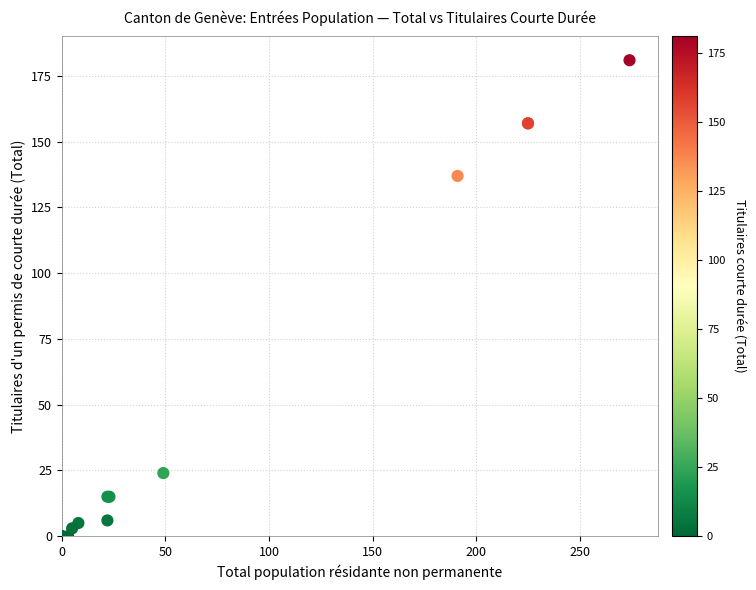

What Y value in the scatter plot is closest to 90?

137